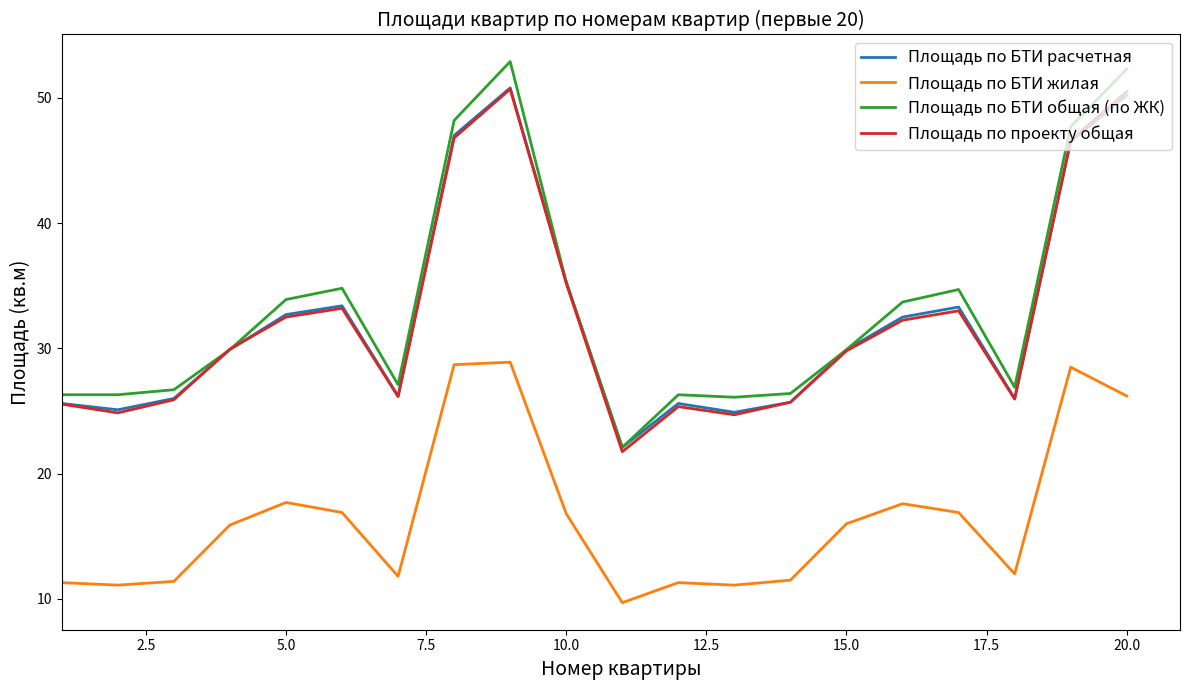

How many interior local valleys does the Площадь по БТИ расчетная series have?

5